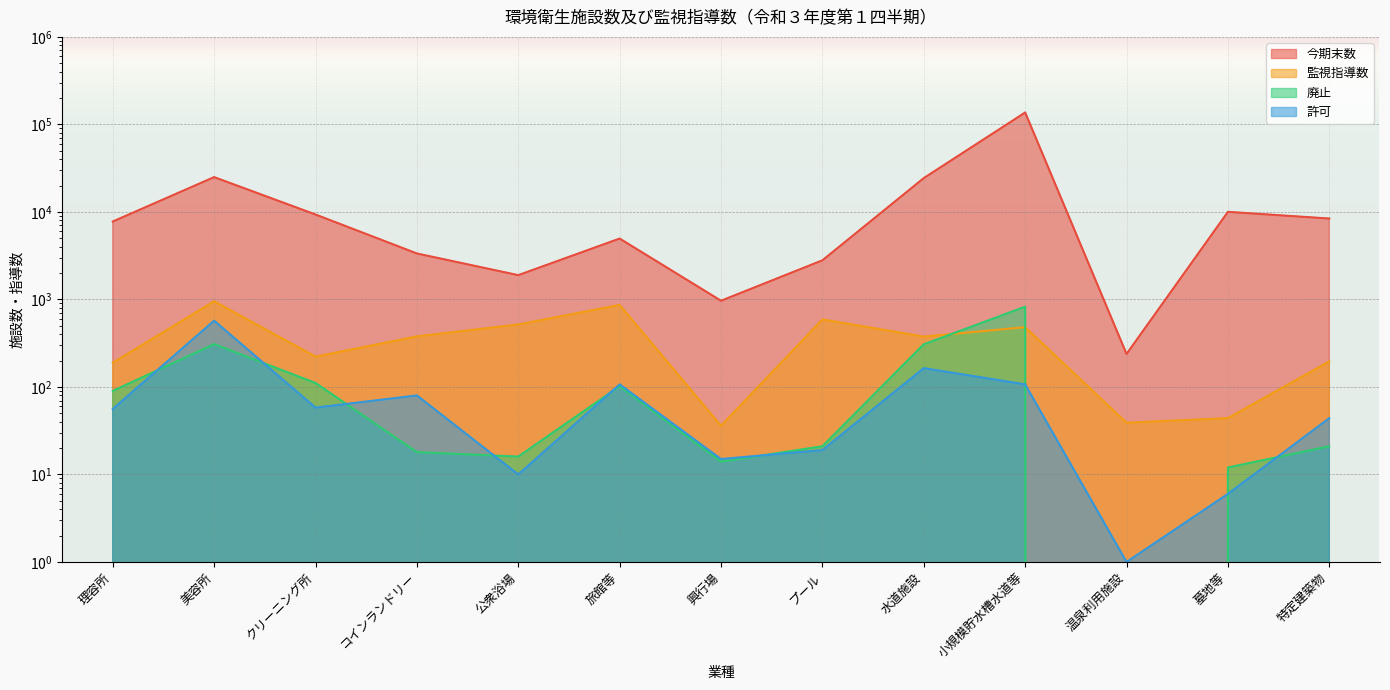

At 興行場, list the series in order from smallest to largest.

廃止, 許可, 監視指導数, 今期末数